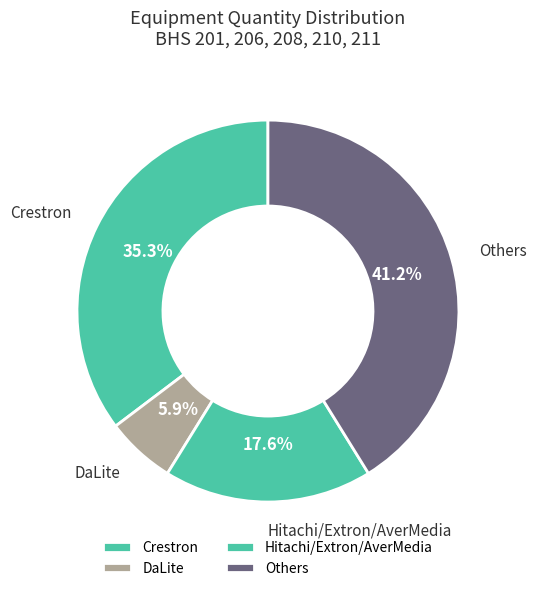

How much of the chart is everything except Hitachi/Extron/AverMedia?

82.4%